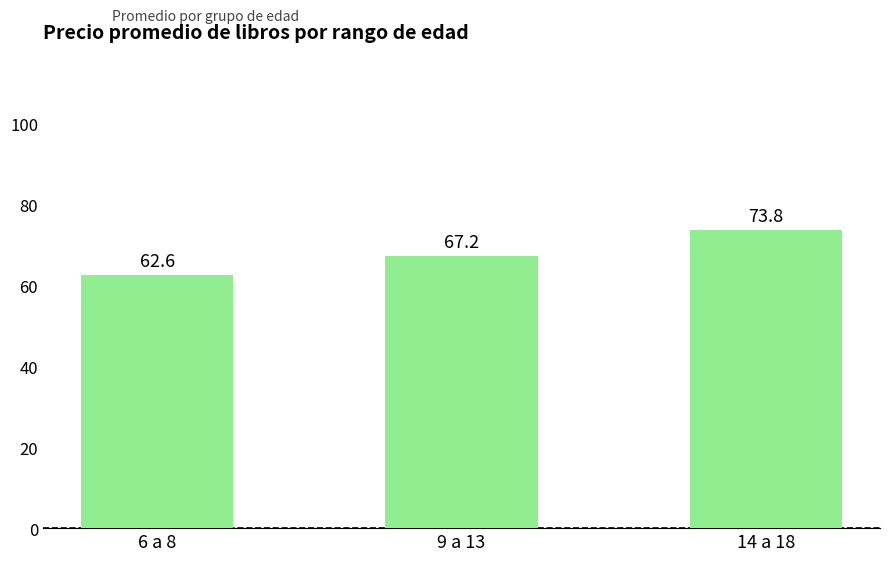

What is the label of the 2nd bar from the right?

9 a 13